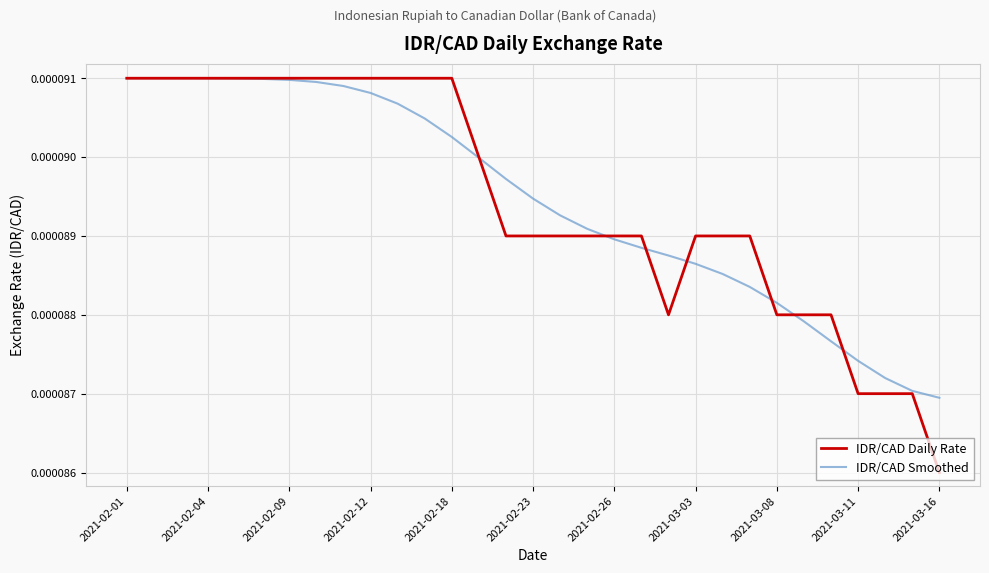

How many IDR/CAD Smoothed values are between 0 and 1?

31